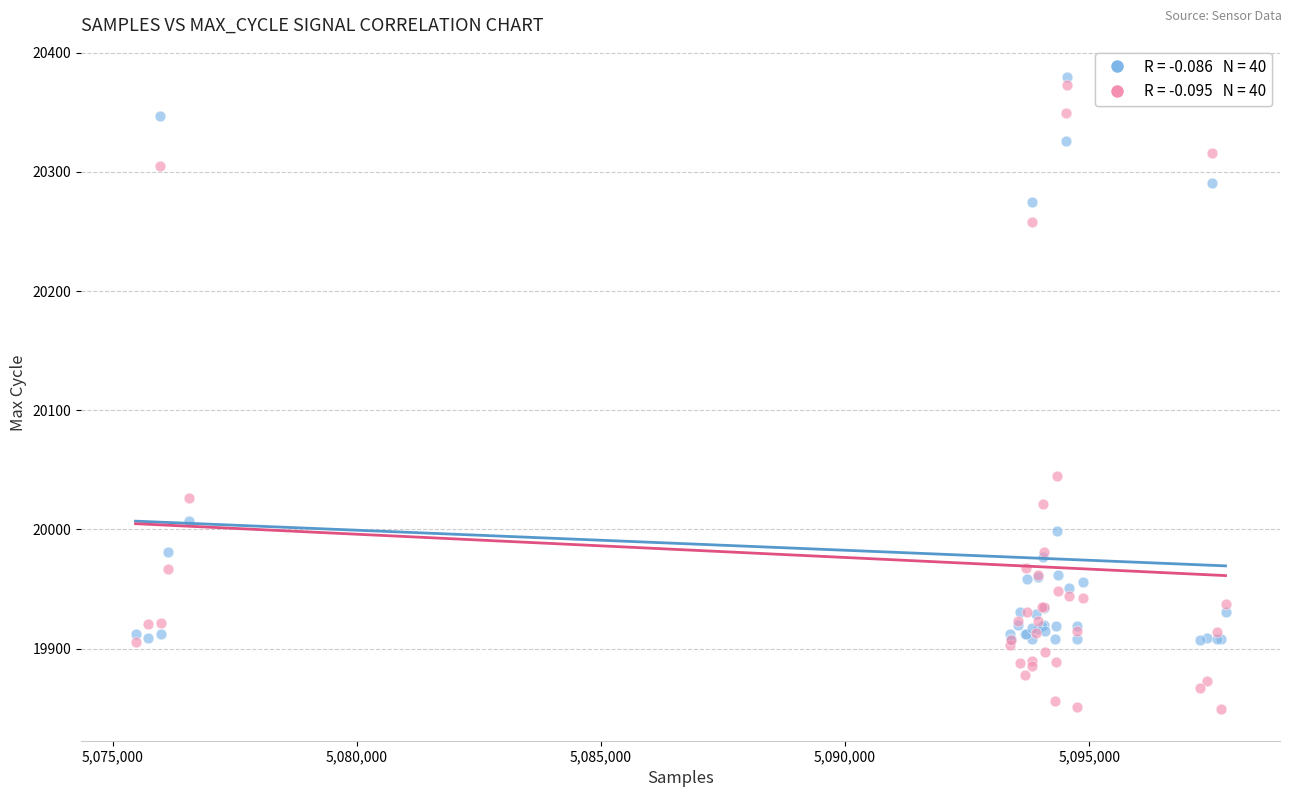

Across all series, what Y value is closest to 20114?

20044.7